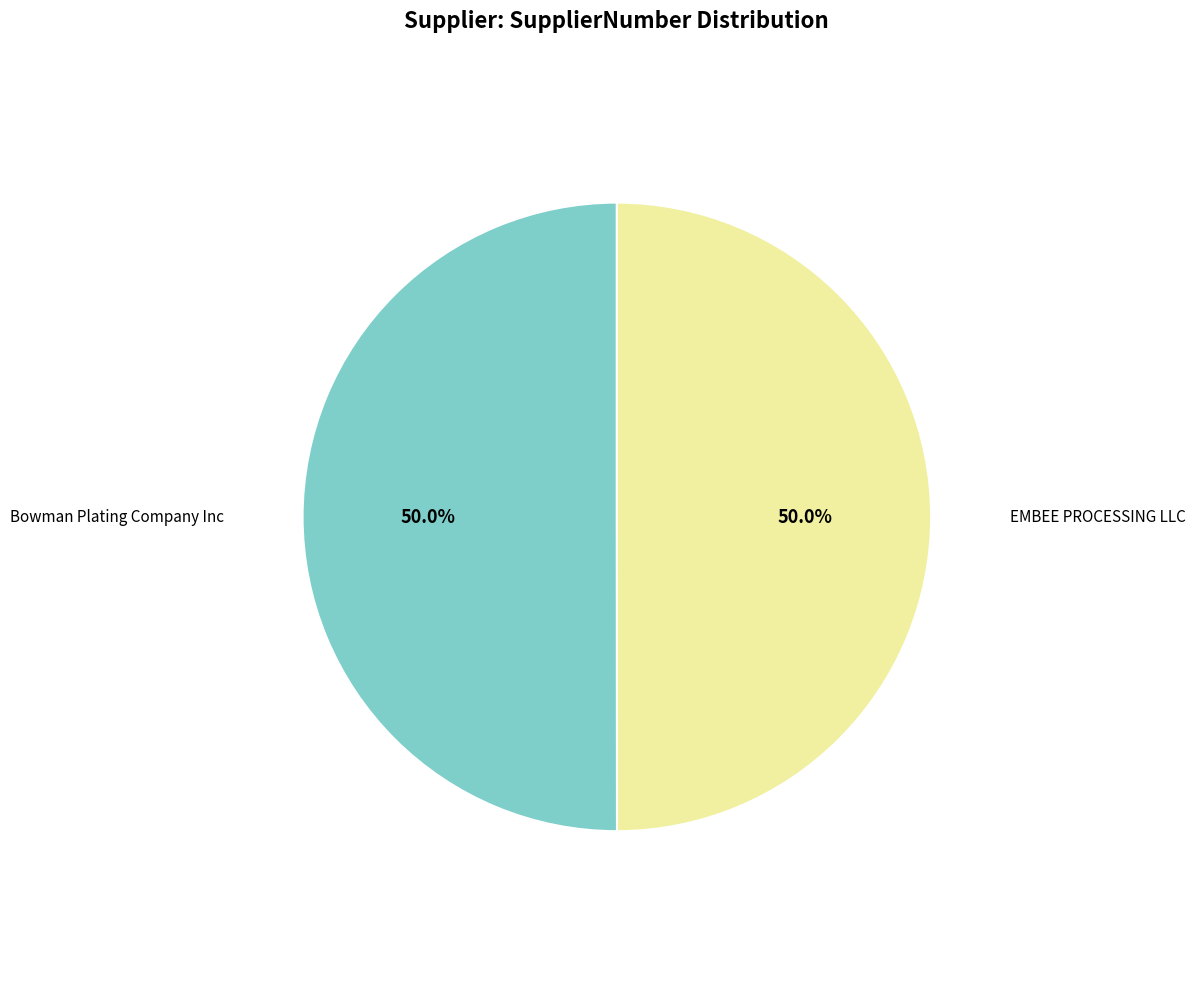

How many segments does this pie chart have?

2